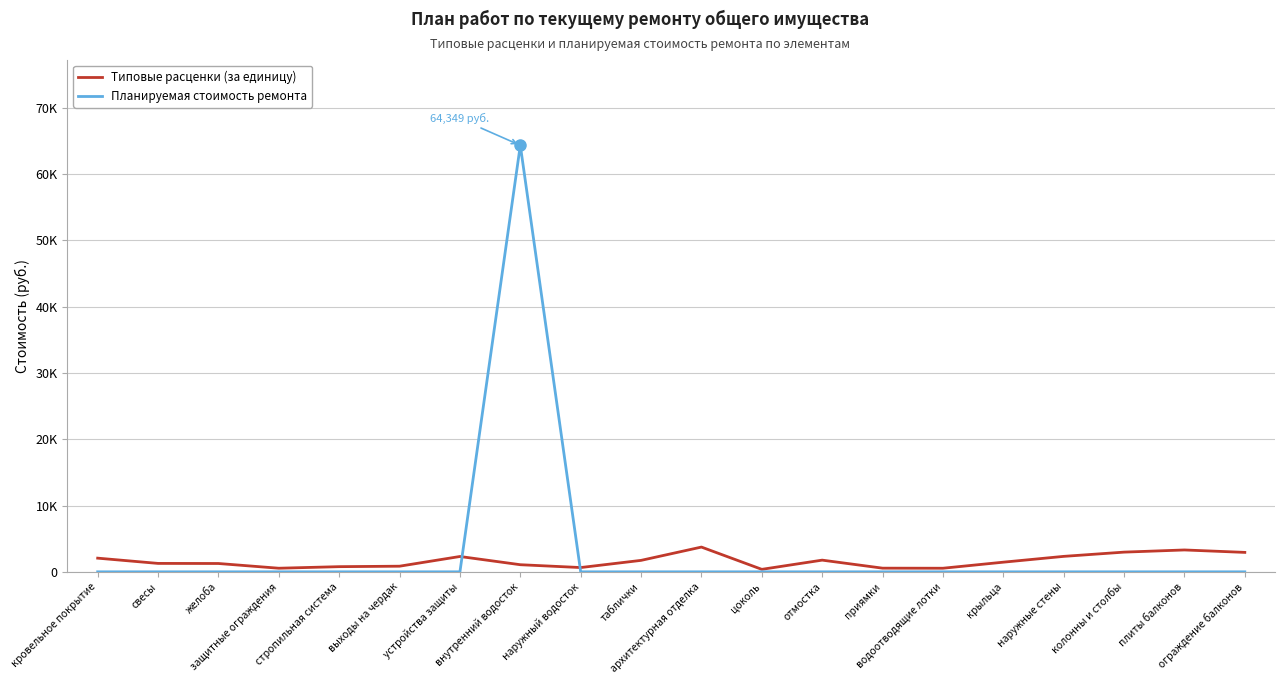

Is it true that Типовые расценки (за единицу) equals 386.5 at приямки?

False